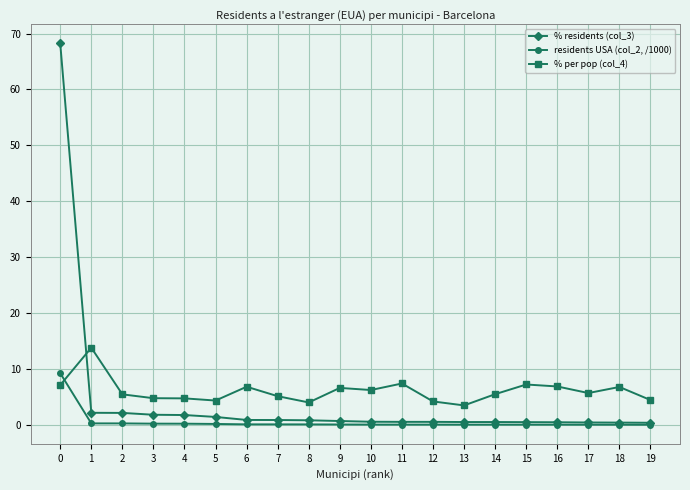

The value of % per pop (col_4) at 4 is 7.6. True or false?

False